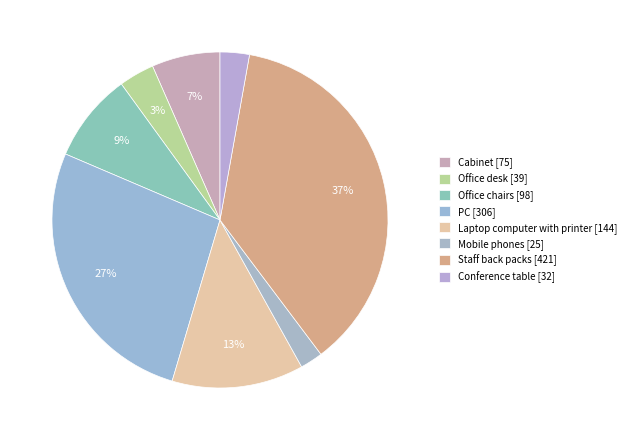

Count the number of slices in the pie.

8